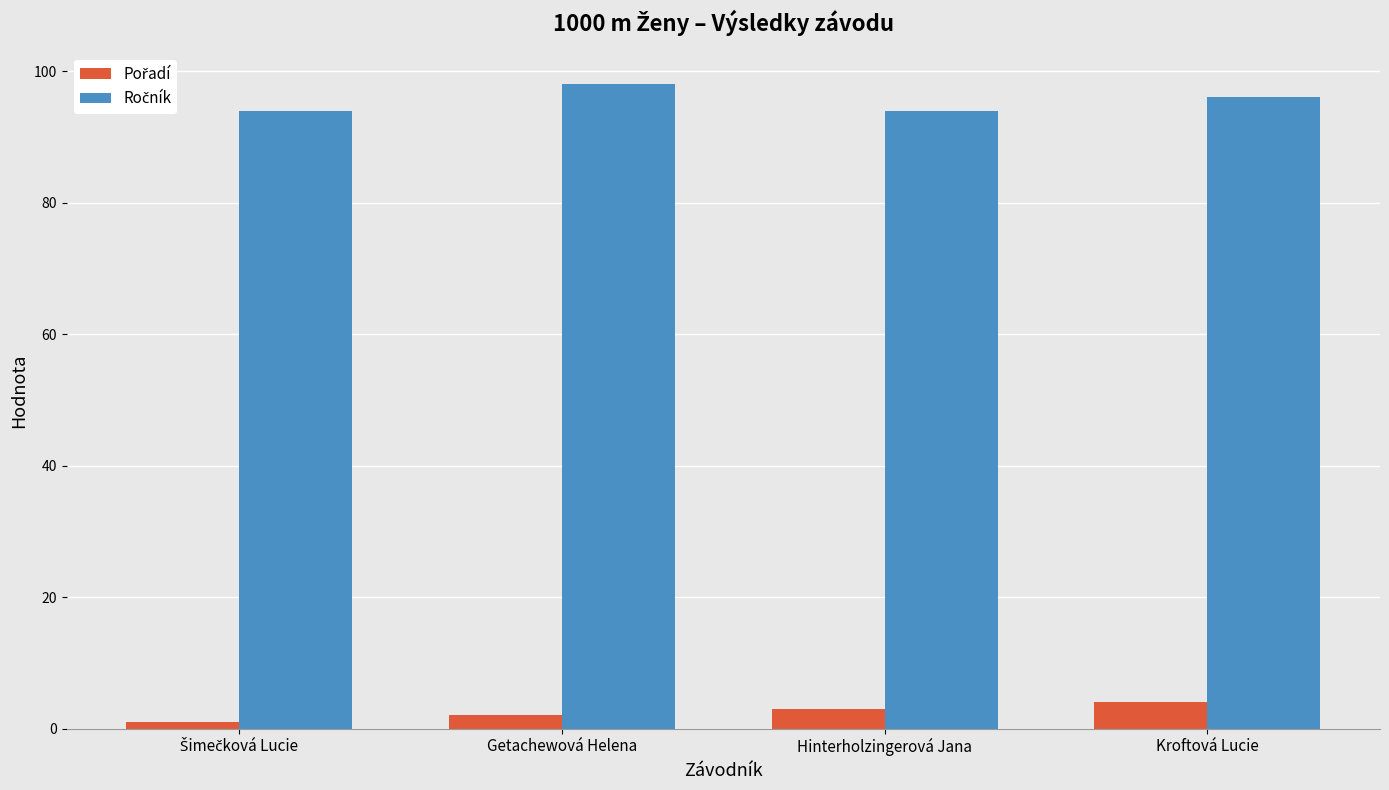

How many data points does each series have?

4